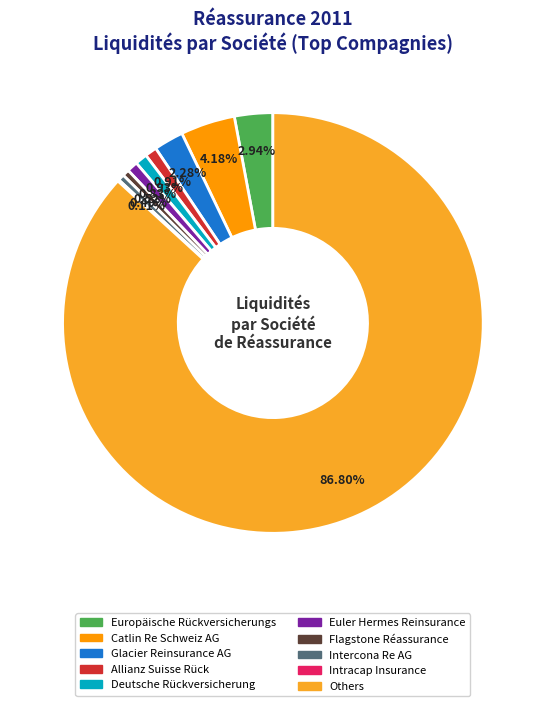

Is there any slice that represents more than half of the pie?

Yes